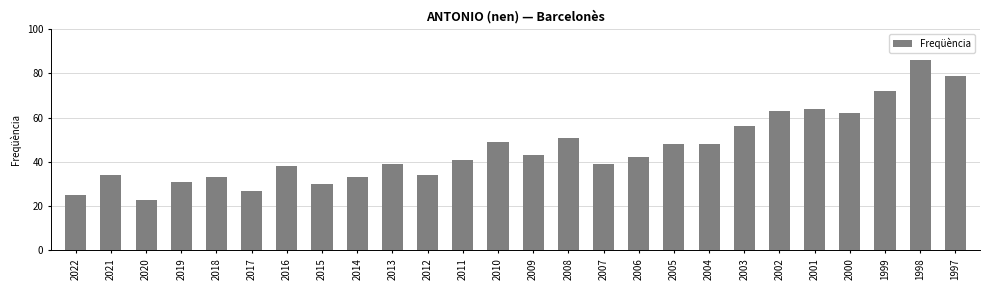

What is the average value?

46